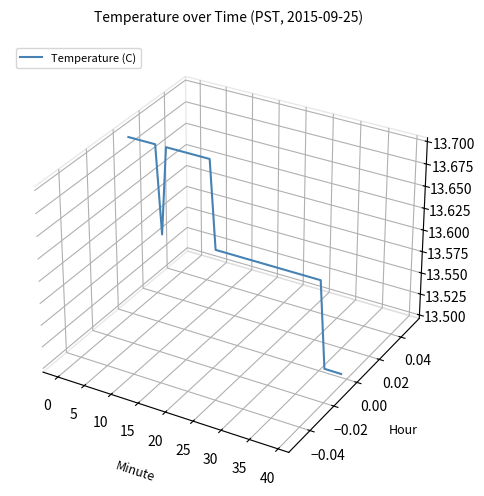

What is the maximum value shown in the chart?

0.1